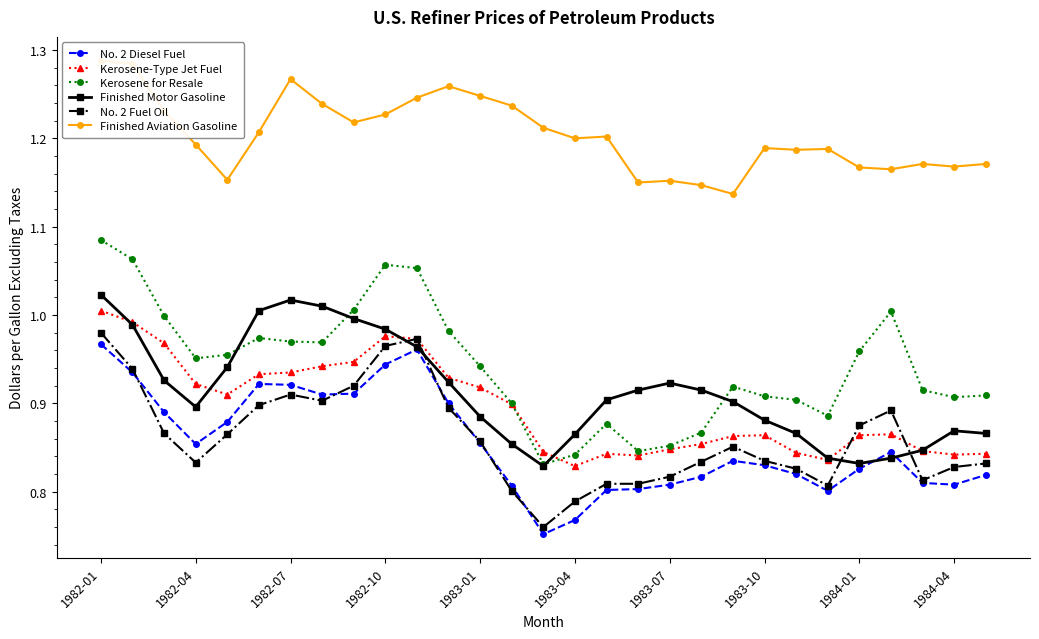

What is the sum of all Finished Aviation Gasoline values?

34.9